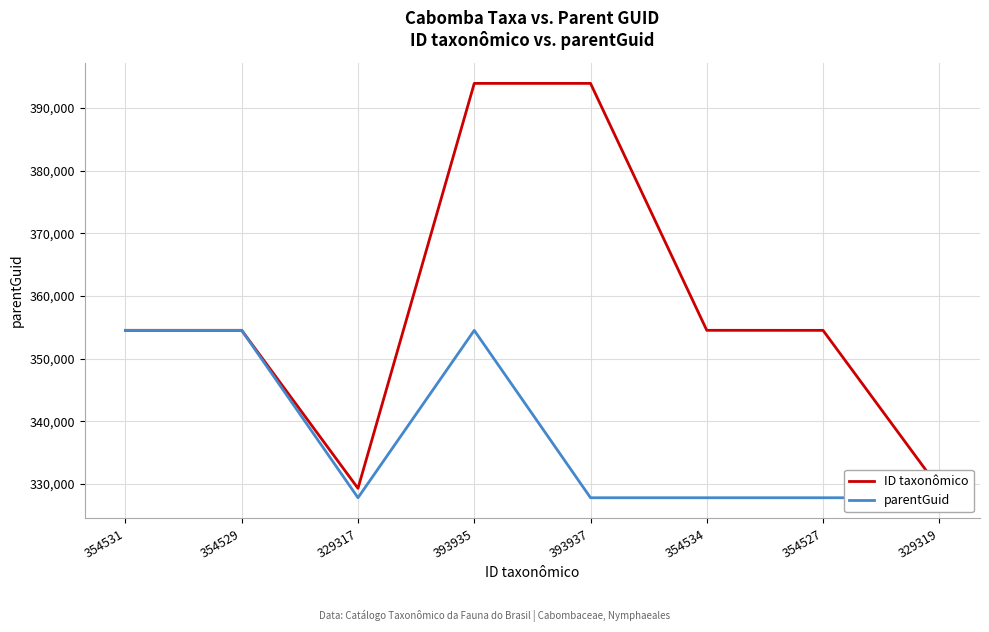

Reading right to left, what are all the values shown in this chart?

ID taxonômico: 329319=329319	354527=354527	354534=354534	393937=393937	393935=393935	329317=329317	354529=354529	354531=354531
parentGuid: 329319=327817	354527=327817	354534=327817	393937=327817	393935=354527	329317=327817	354529=354527	354531=354527